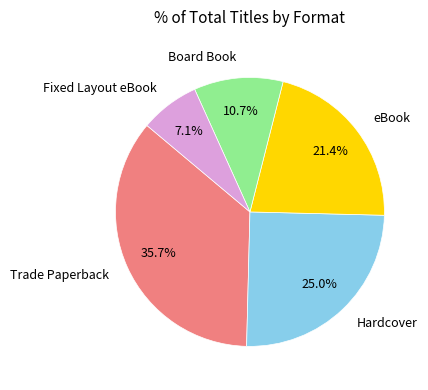

What is the ratio of the value at eBook to the value at Board Book?

2.0